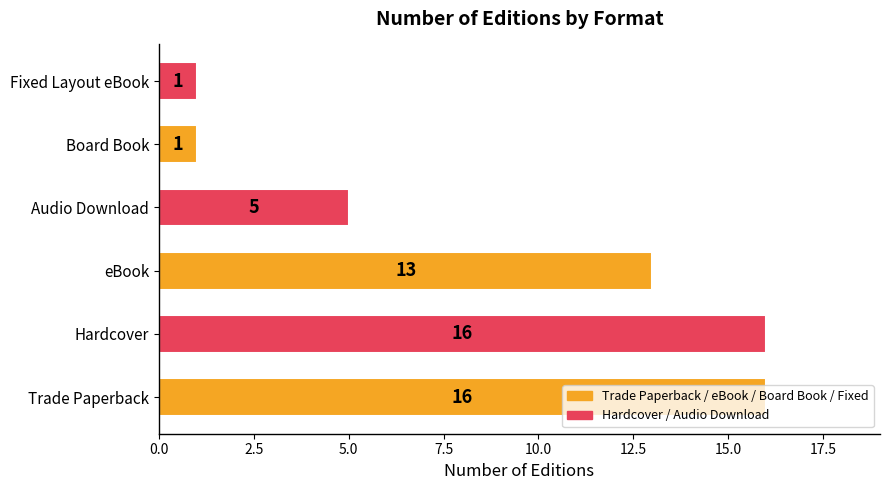

What is the maximum value shown in the chart?

16